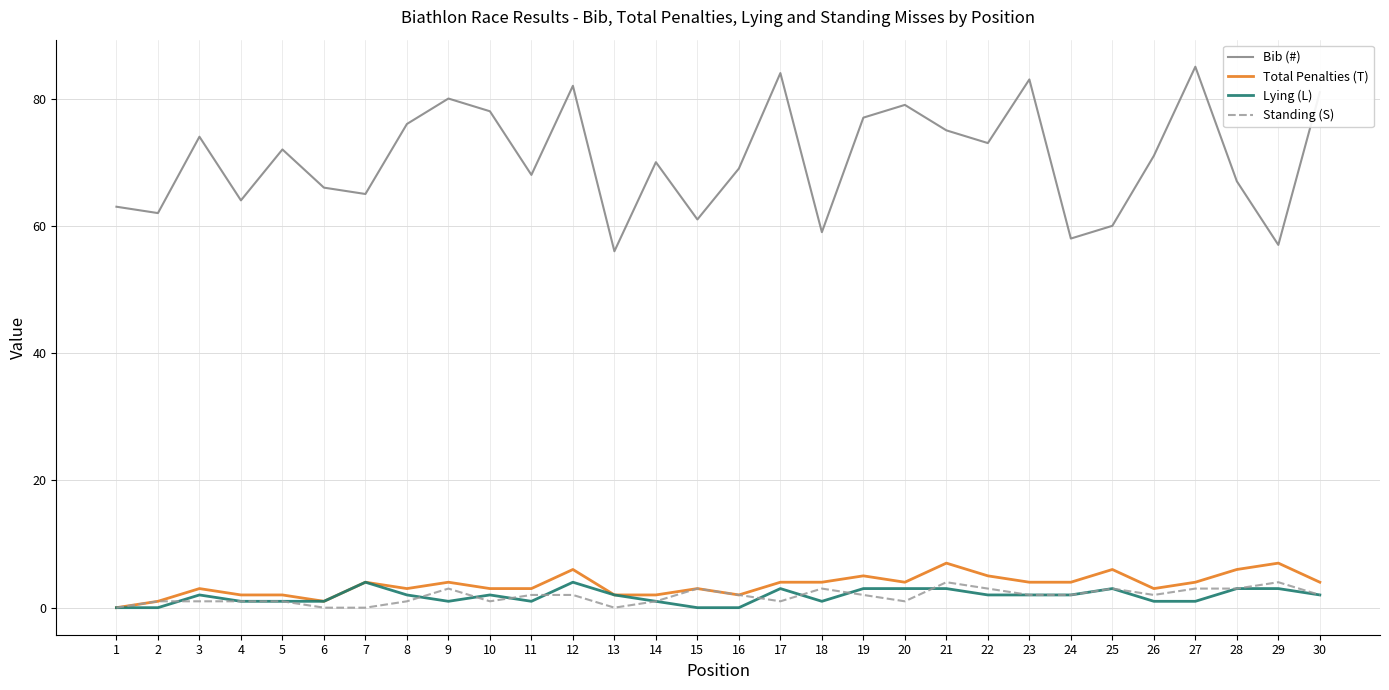

Reading left to right, list all the values displayed in this chart.

Bib (#): 63	62	74	64	72	66	65	76	80	78	68	82	56	70	61	69	84	59	77	79	75	73	83	58	60	71	85	67	57	81
Total Penalties (T): 0	1	3	2	2	1	4	3	4	3	3	6	2	2	3	2	4	4	5	4	7	5	4	4	6	3	4	6	7	4
Lying (L): 0	0	2	1	1	1	4	2	1	2	1	4	2	1	0	0	3	1	3	3	3	2	2	2	3	1	1	3	3	2
Standing (S): 0	1	1	1	1	0	0	1	3	1	2	2	0	1	3	2	1	3	2	1	4	3	2	2	3	2	3	3	4	2